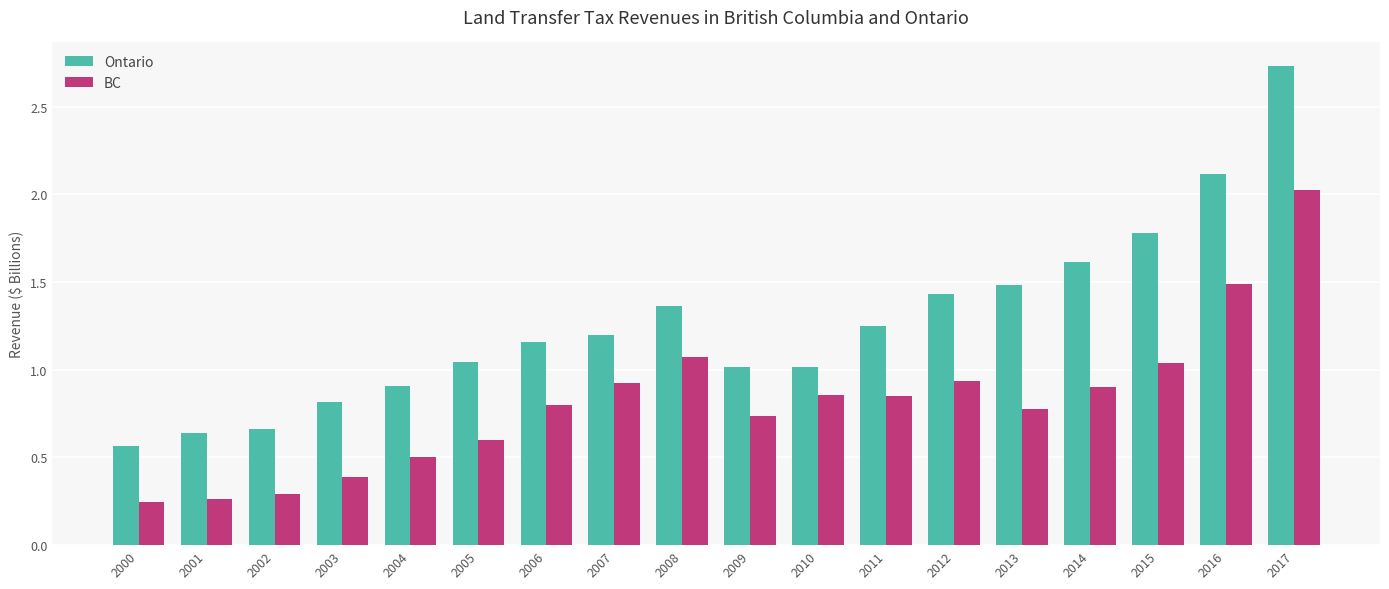

Is the value of BC at 2006 greater than the value of Ontario at 2016?

No